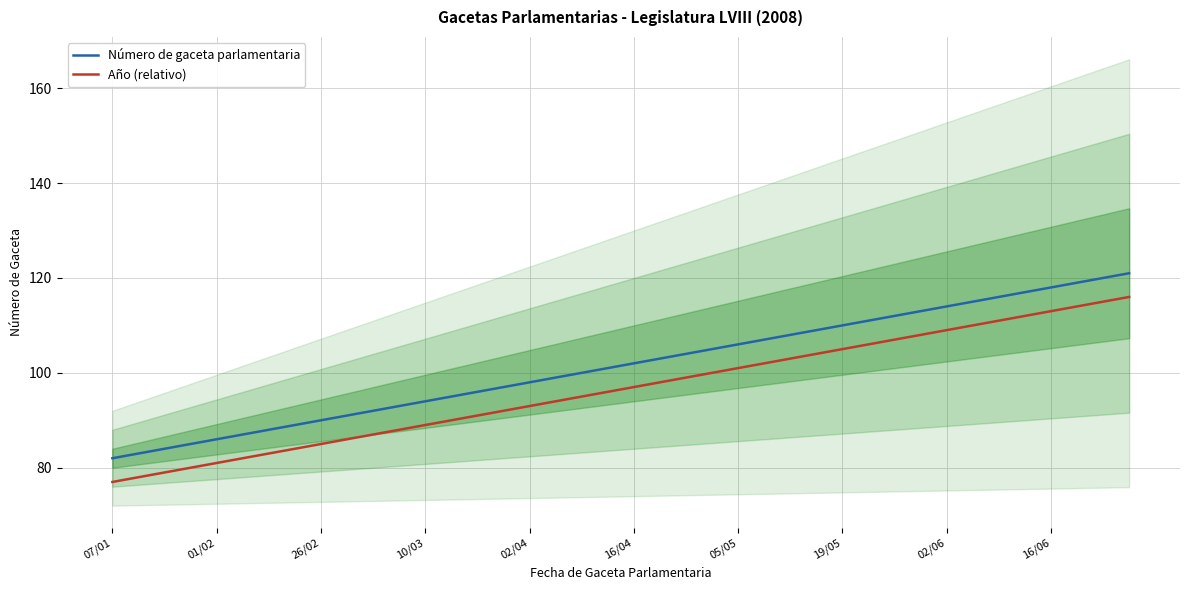

What is the maximum value for Número de gaceta parlamentaria?

121